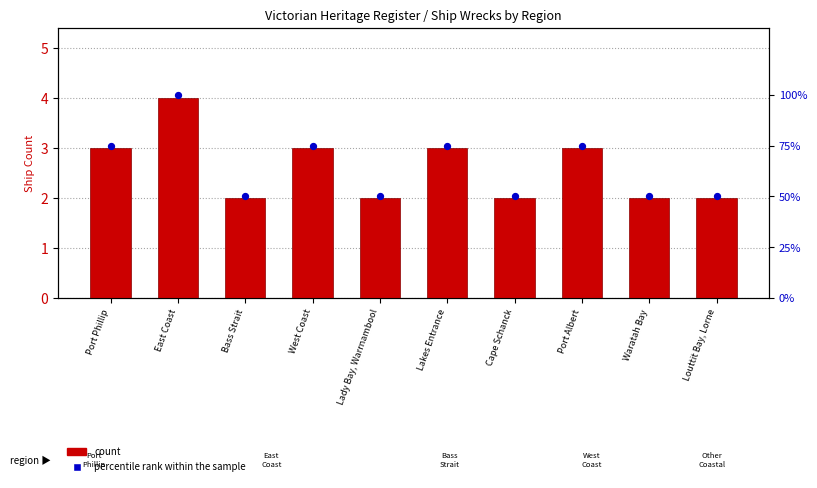

What are all the series names shown in the legend?

count, percentile rank within the sample